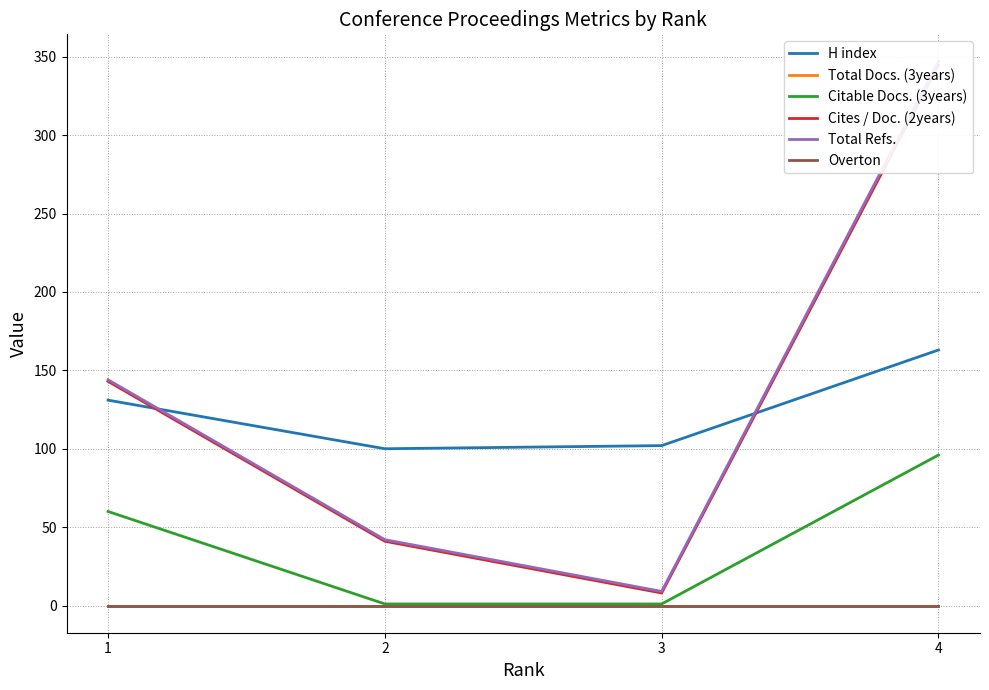

Which category has the highest value across all series?

4